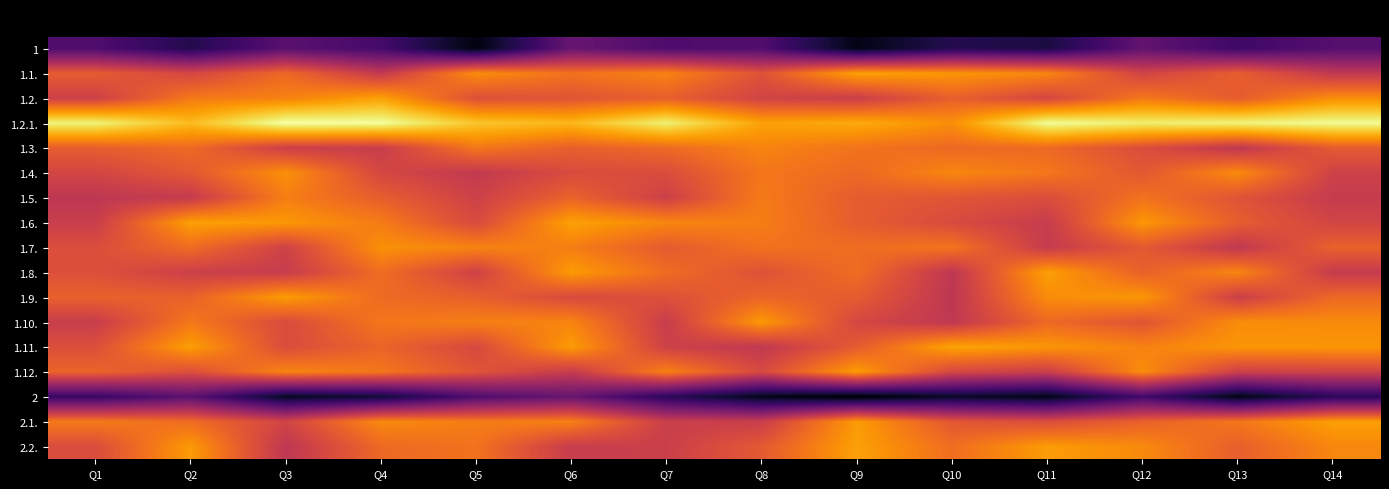

What is the total value across all series at Q11?

10.3